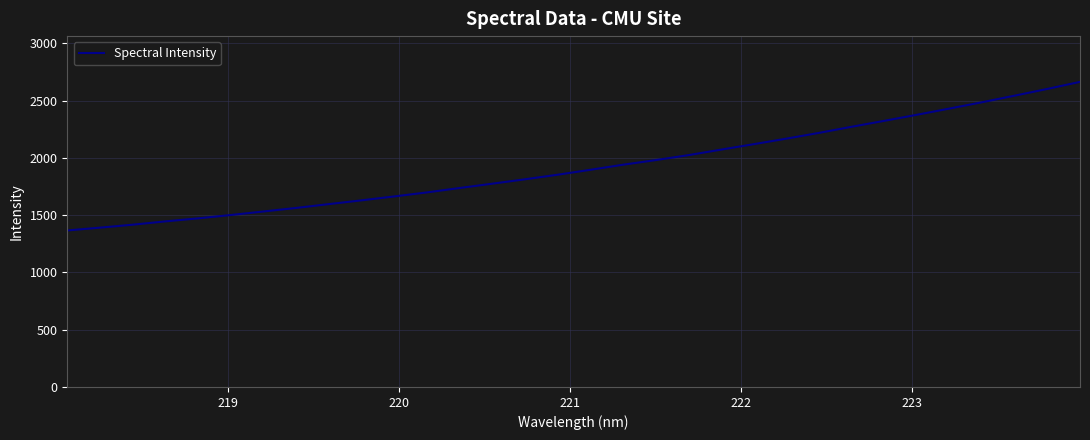

What is the minimum value shown in the chart?

1365.9